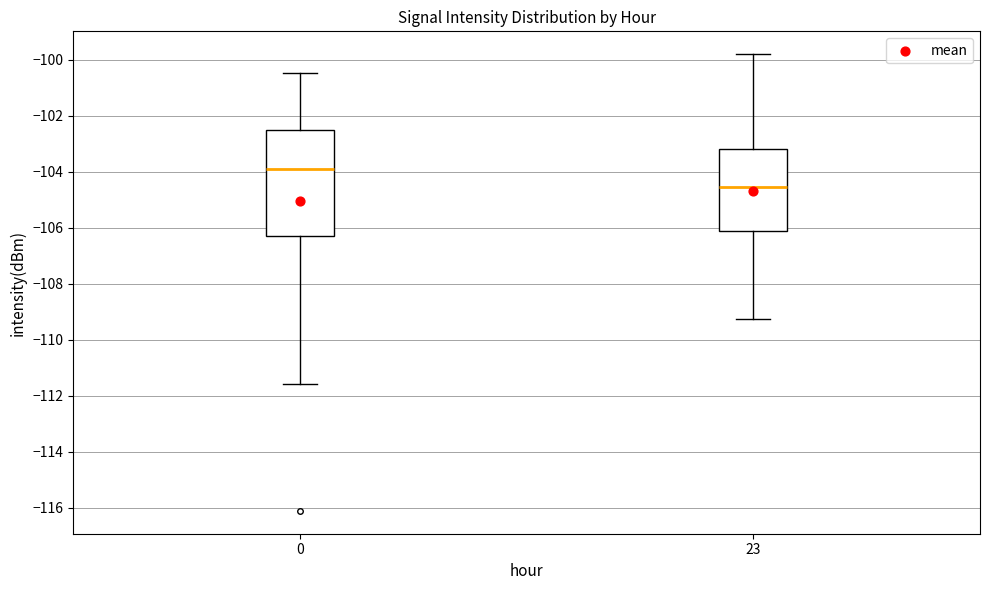

Where is the upper edge of the box at x = 0 on the y-axis? The values are not printed on the chart, so give them approximately, as read against the axis.

-102.6